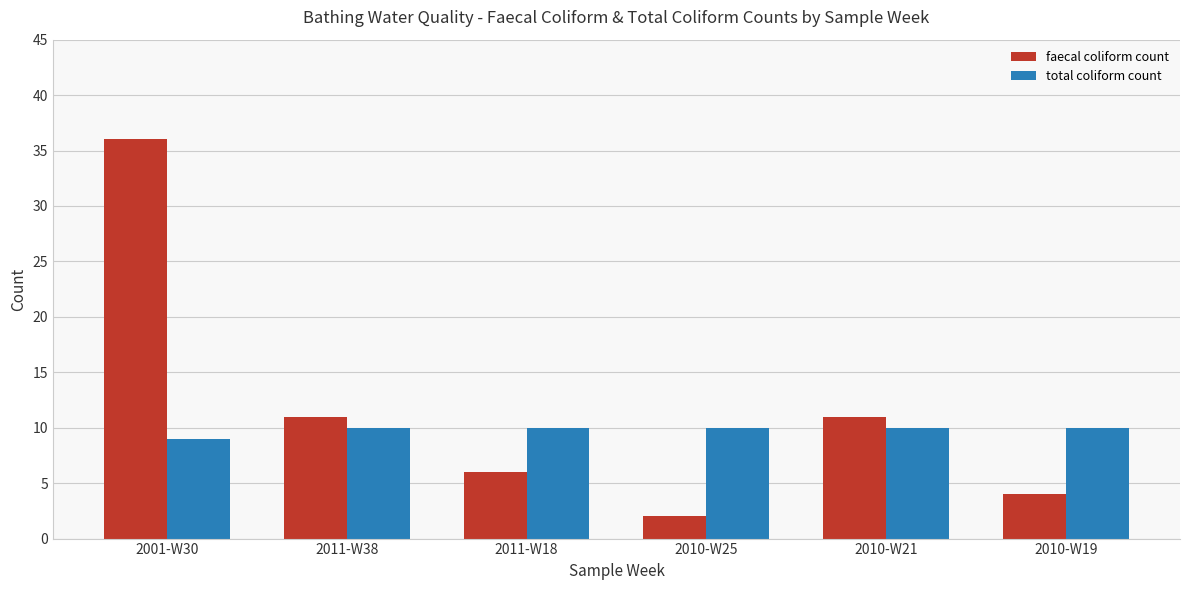

Which series has the largest range (max minus min)?

faecal coliform count